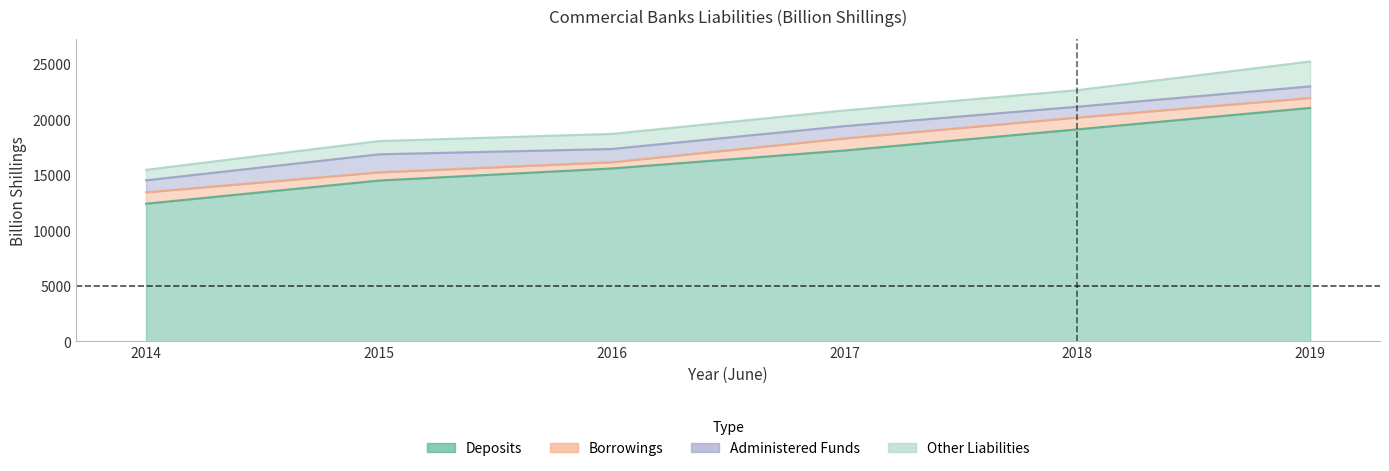

At how many categories does at least one series exceed 18972?

2